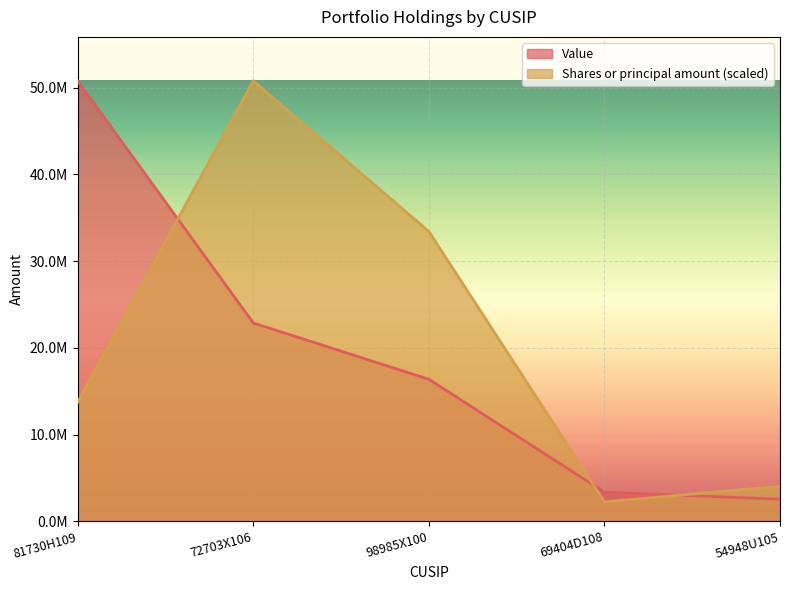

Where do Shares or principal amount and Value first cross each other?

81730H109 and 72703X106